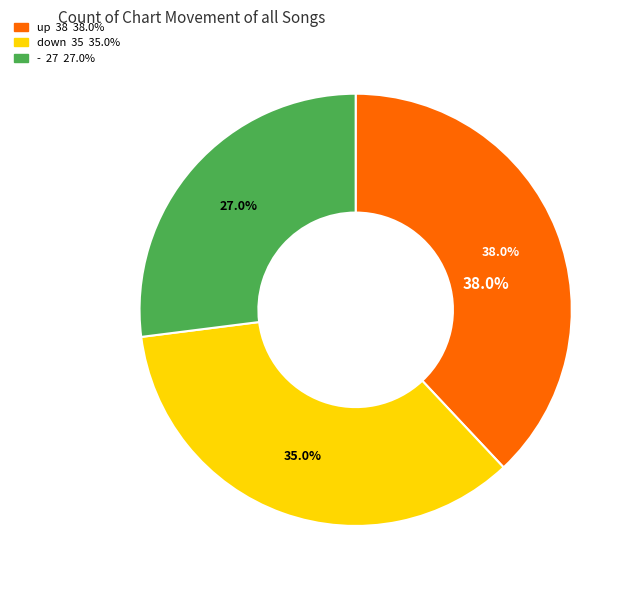

To the nearest percent, what is the difference between the up and - slice percentages?

11%